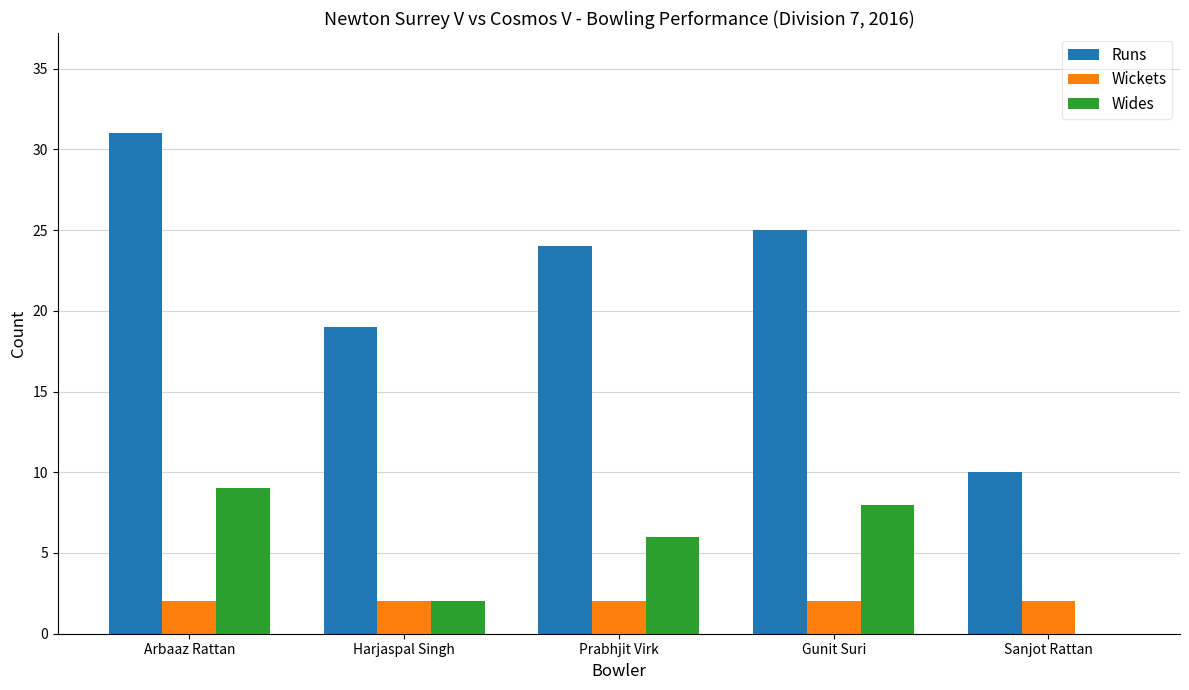

Where is Runs nearest to the value 20?

Harjaspal Singh